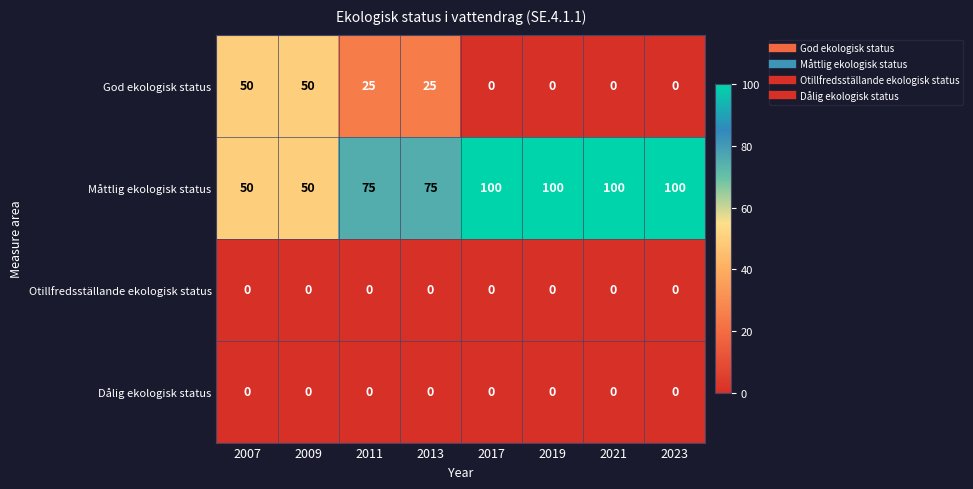

What is the maximum value shown in the chart?

100